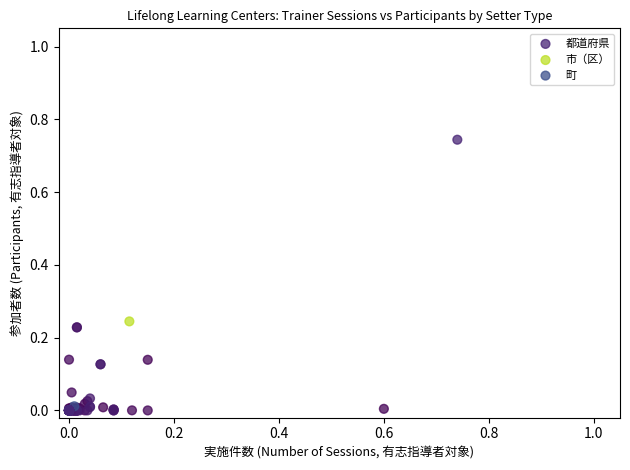

Which series contains the highest Y value?

都道府県